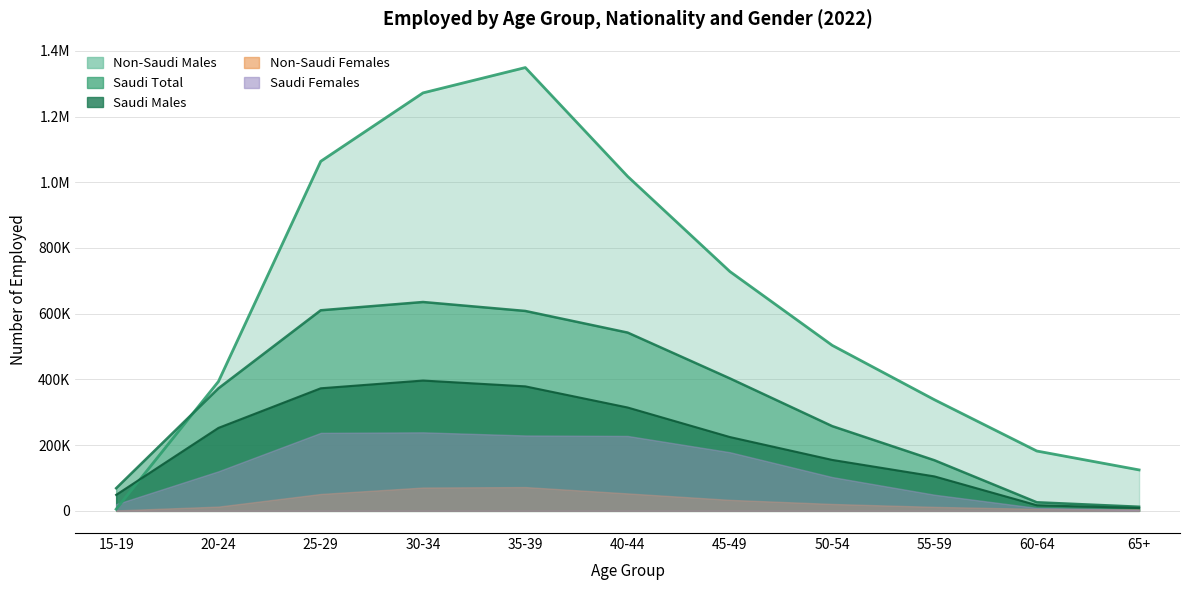

What is the lowest value of the Non-Saudi Males series?

5151